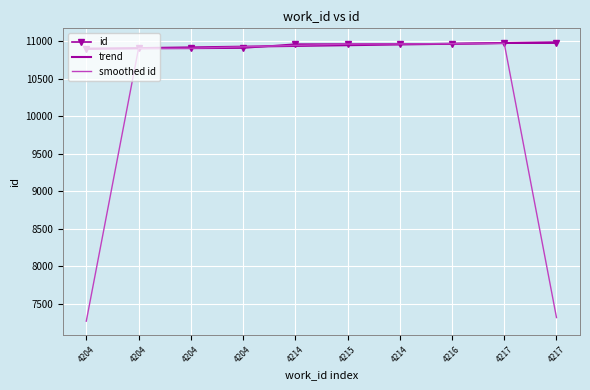

What are all the series names shown in the legend?

id, trend, smoothed id